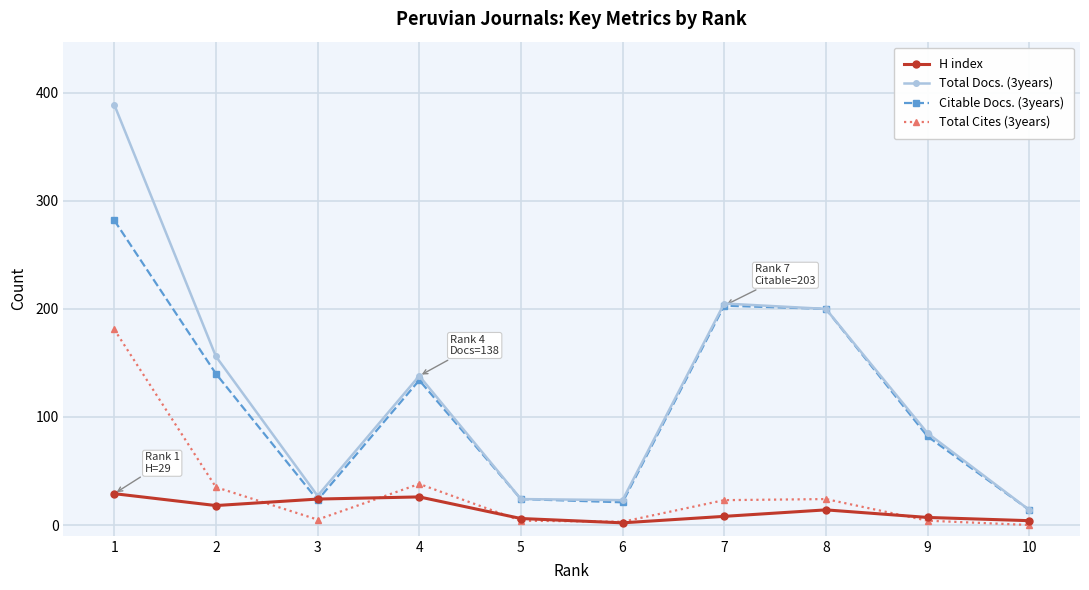

True or false: Citable Docs. (3years) and Total Cites (3years) cross at least once.

False